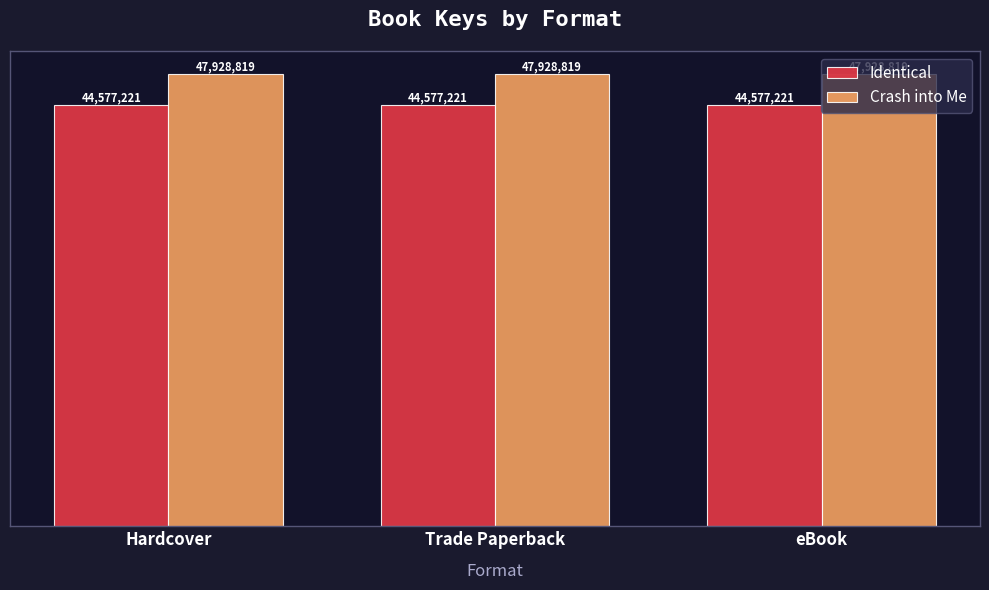

What is the sum of all Identical values?

133731663